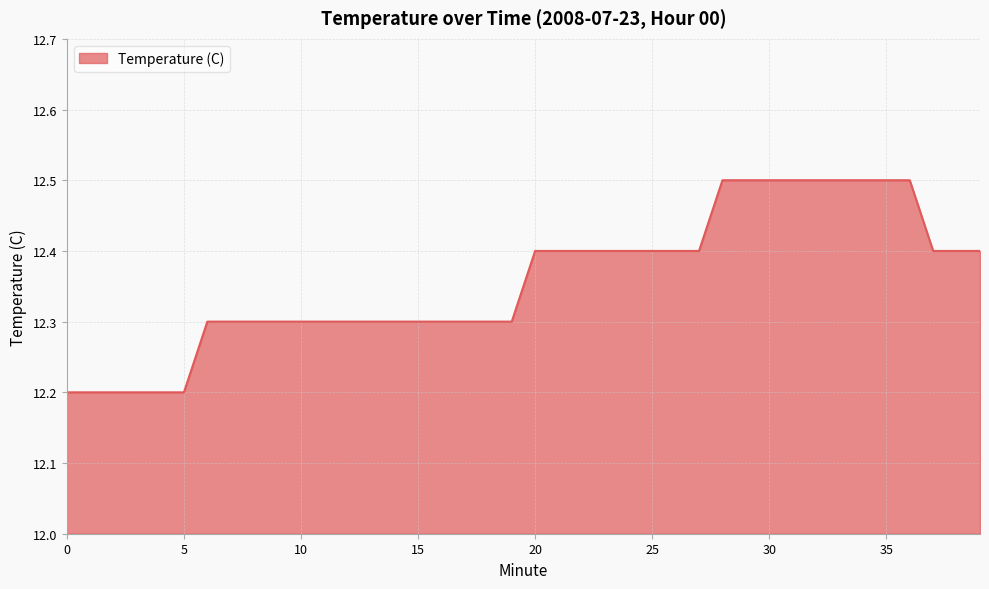

What is the minimum value shown in the chart?

12.2